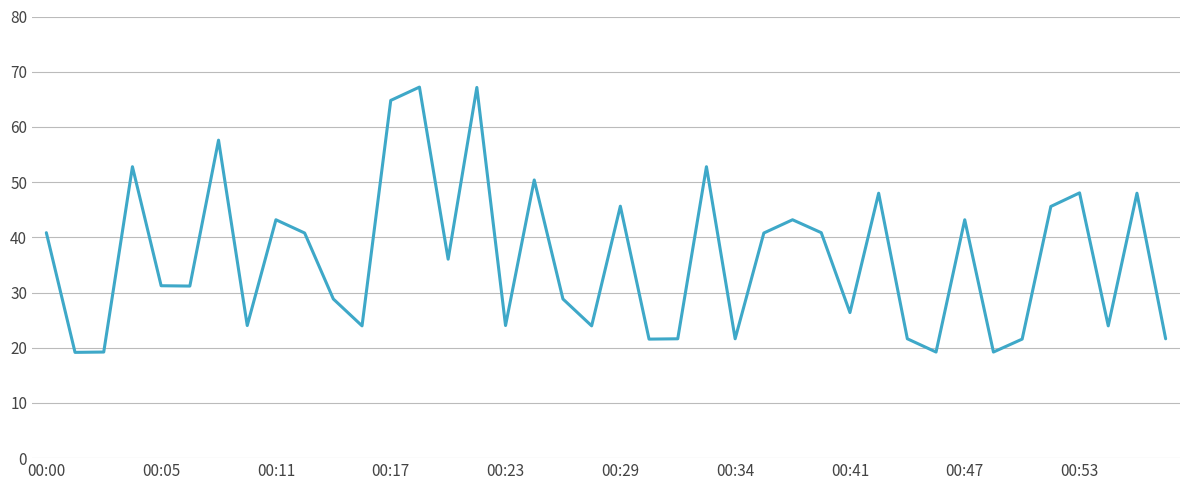

What is the maximum value shown in the chart?

67.2